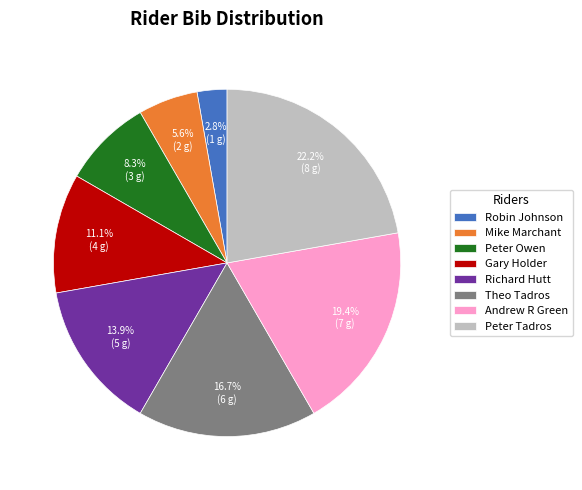

Combined, what portion of the pie is Andrew R Green and Robin Johnson?

22.2%